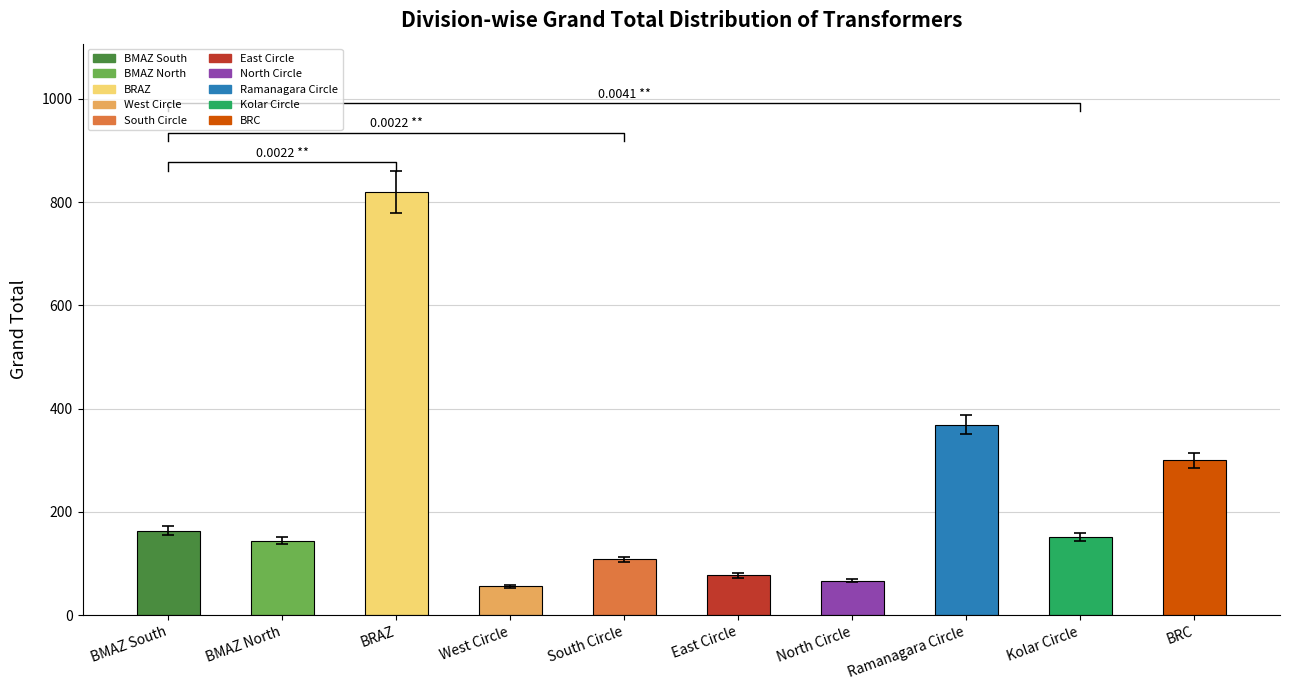

The value at BMAZ North is 144. True or false?

True